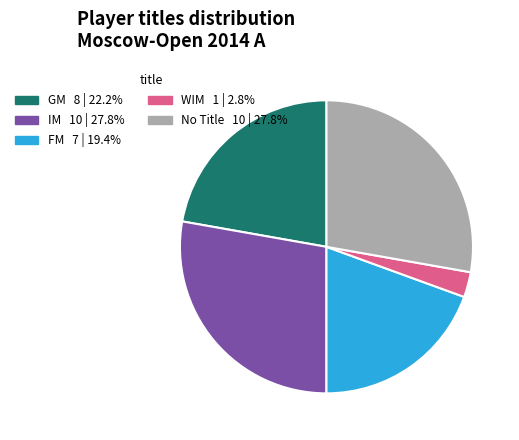

Is the sum of GM 8 | 22.2% and FM 7 | 19.4% greater than half?

No